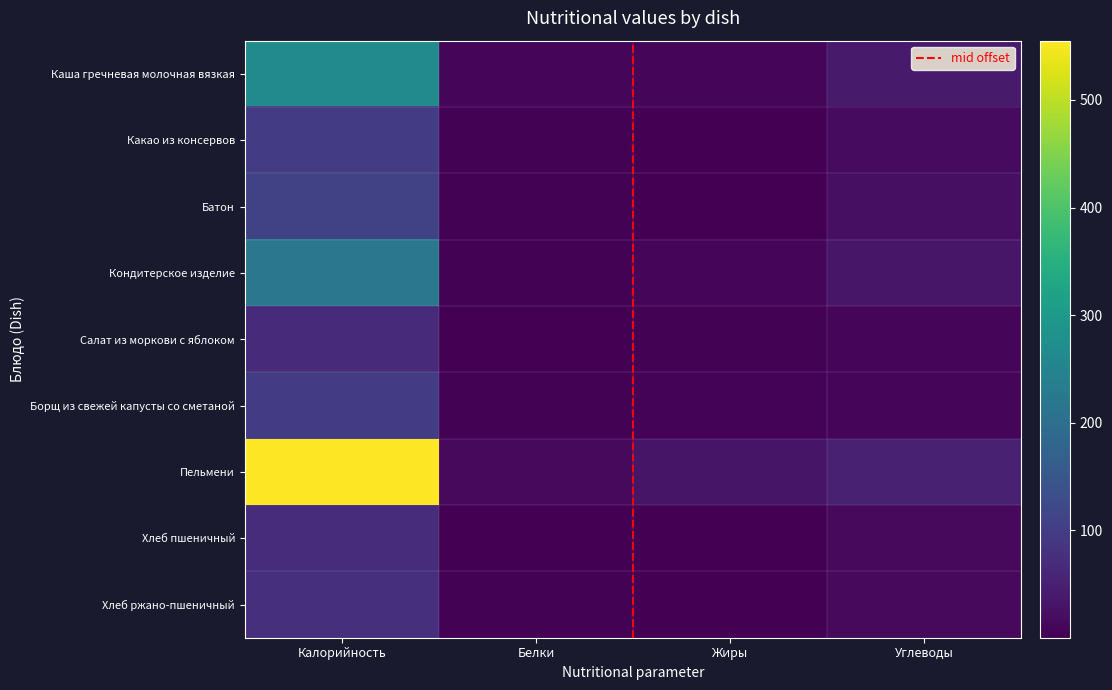

What is the difference between the highest and lowest values at Жиры?

32.2